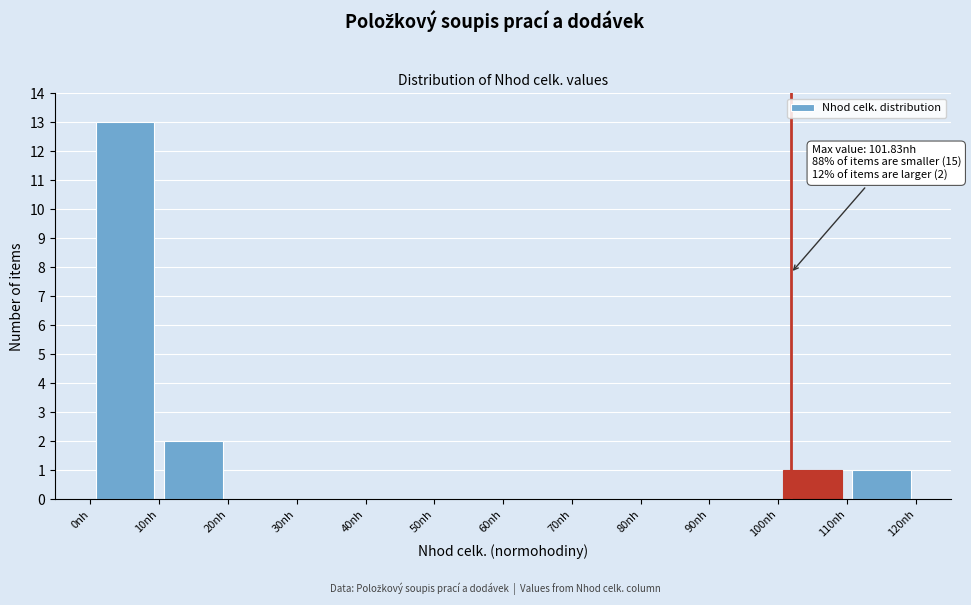

Over which range of the x-axis is the bar tallest?

0 to 10